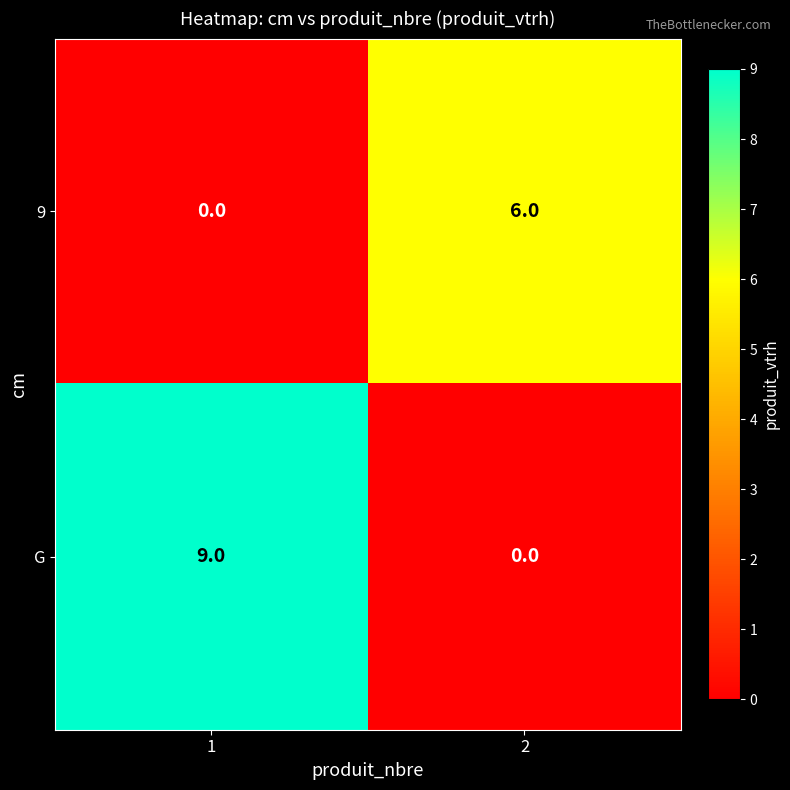

At which category is the sum across all series the highest?

1